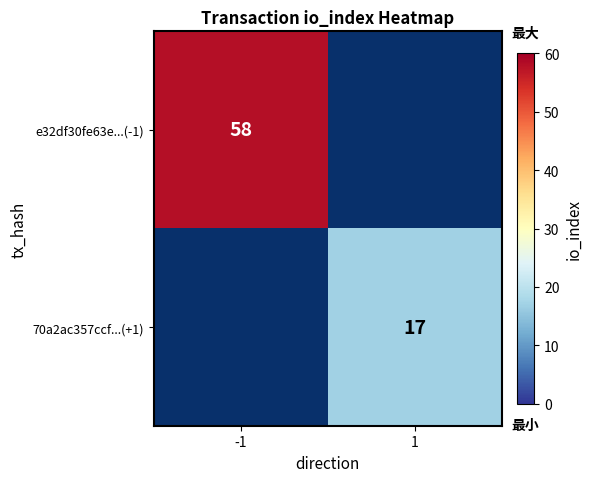

The e32df30fe63e...(-1) series shows 58 at -1. True or false?

True